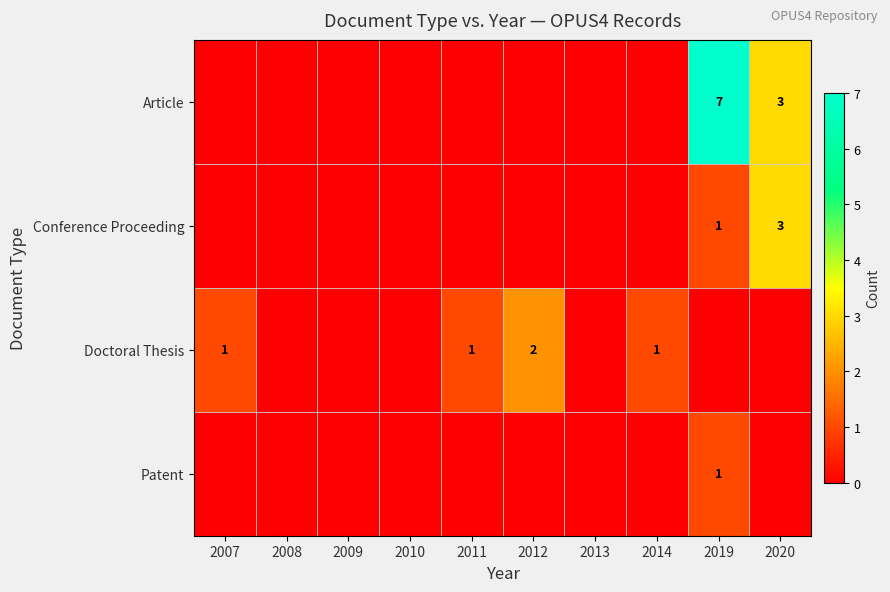

Rank the series at 2011 from lowest to highest value.

Article, Conference Proceeding, Patent, Doctoral Thesis